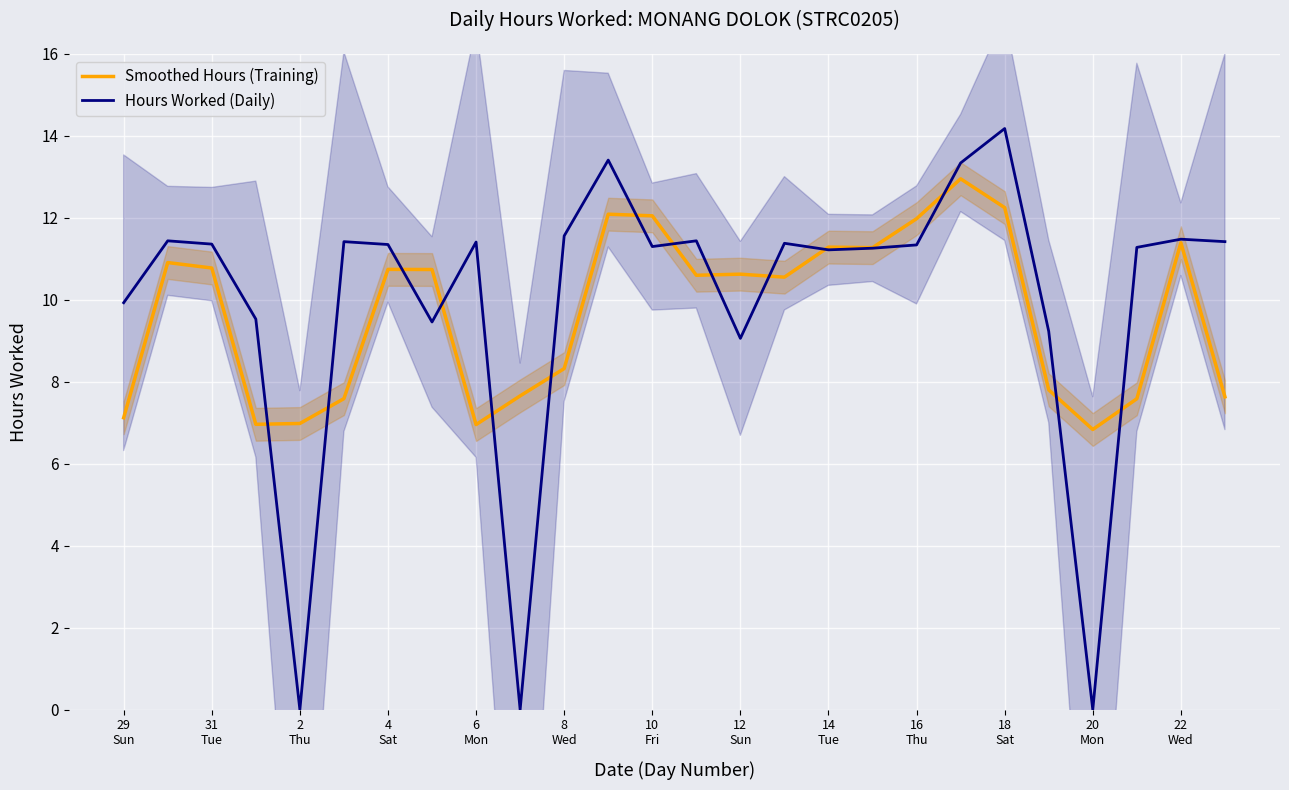

Is the value of Hours Worked (Daily) at 18 greater than the value of Smoothed Hours (Training) at 16
Thu?

Yes